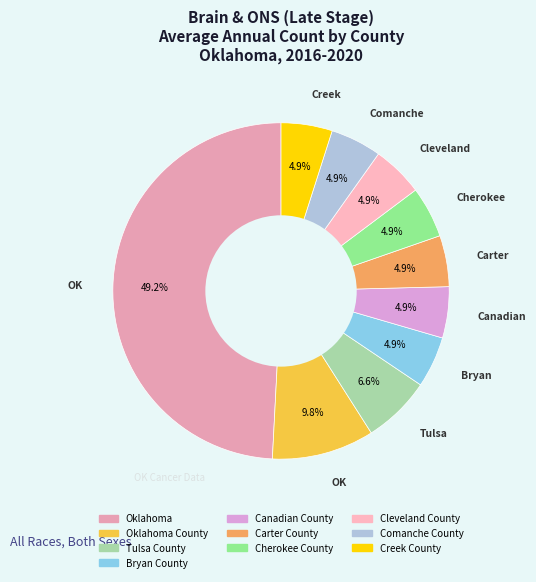

Count the number of slices in the pie.

10